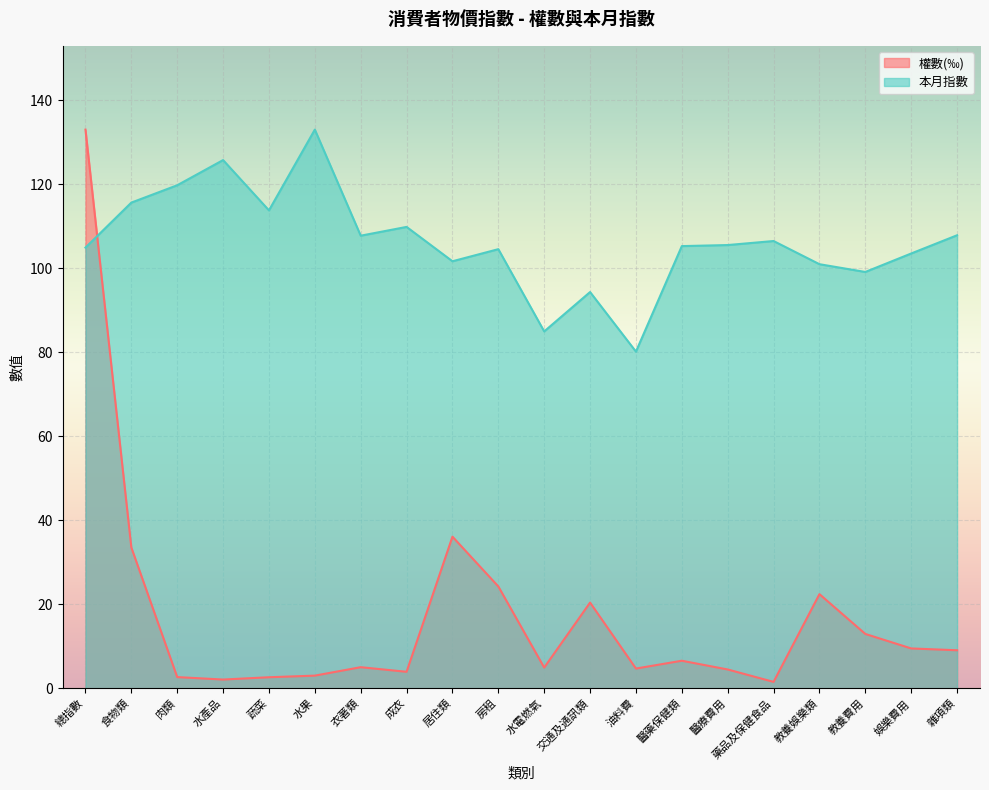

Is it true that 權數(‰) equals 10.7 at 交通及通訊類?

False